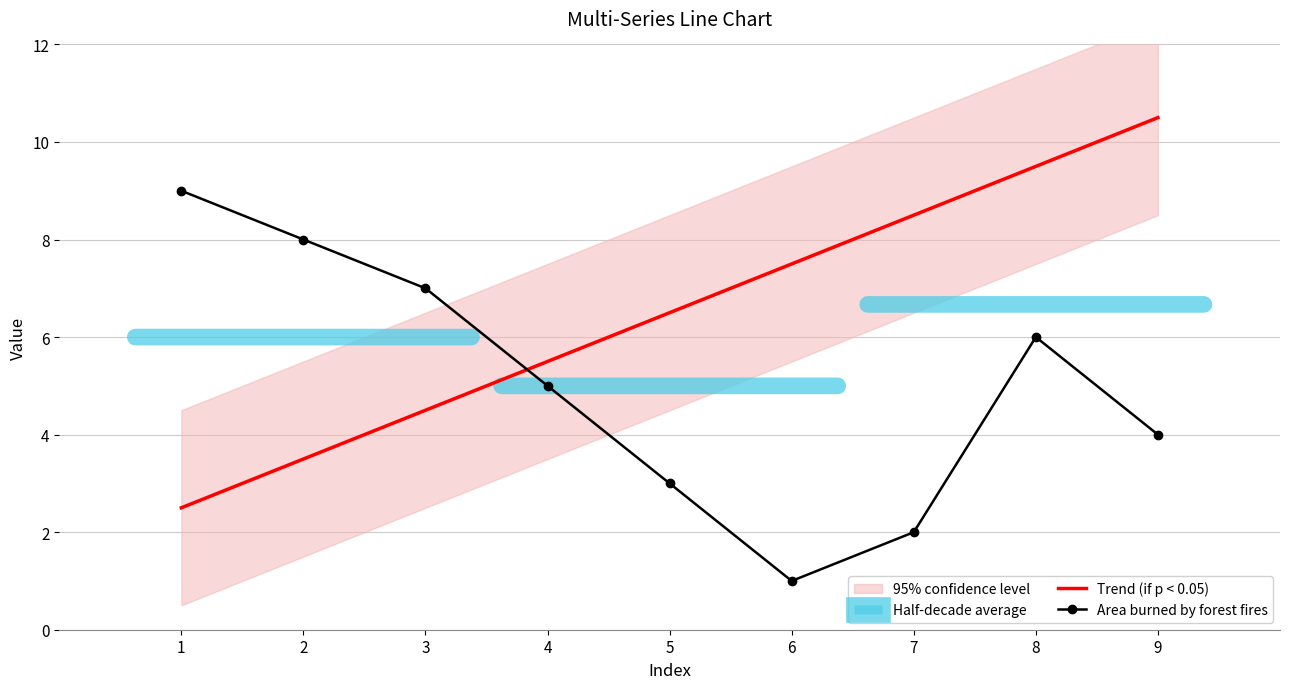

True or false: Trend (if p < 0.05) has a value of 4.5 at 3.

True